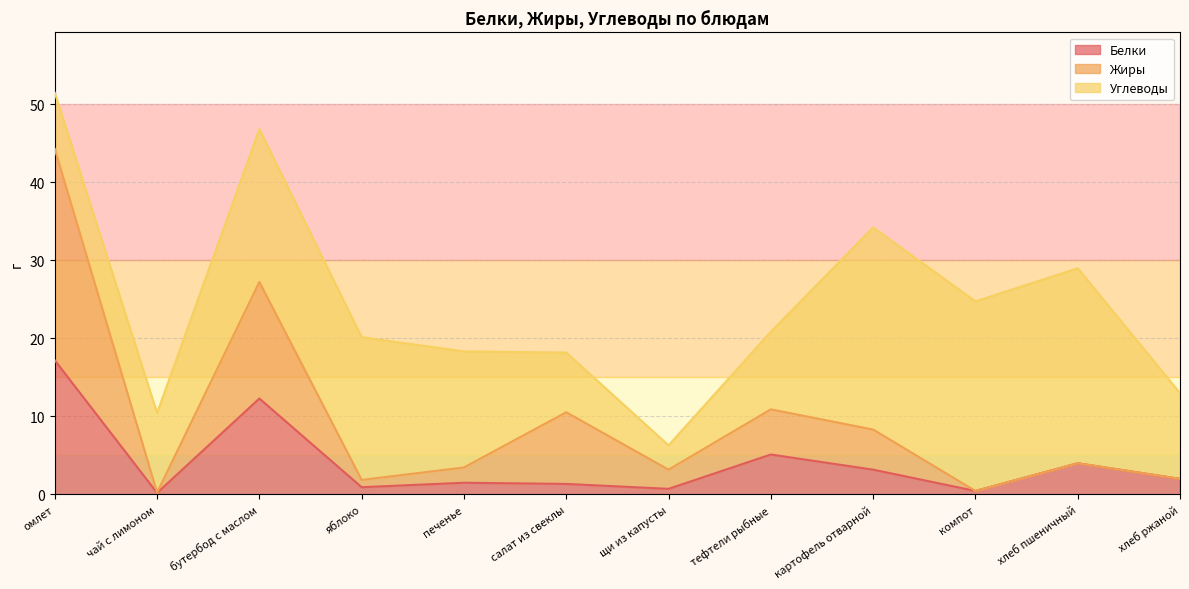

Between омлет and бутербод с маслом, which series saw the biggest shift?

Жиры